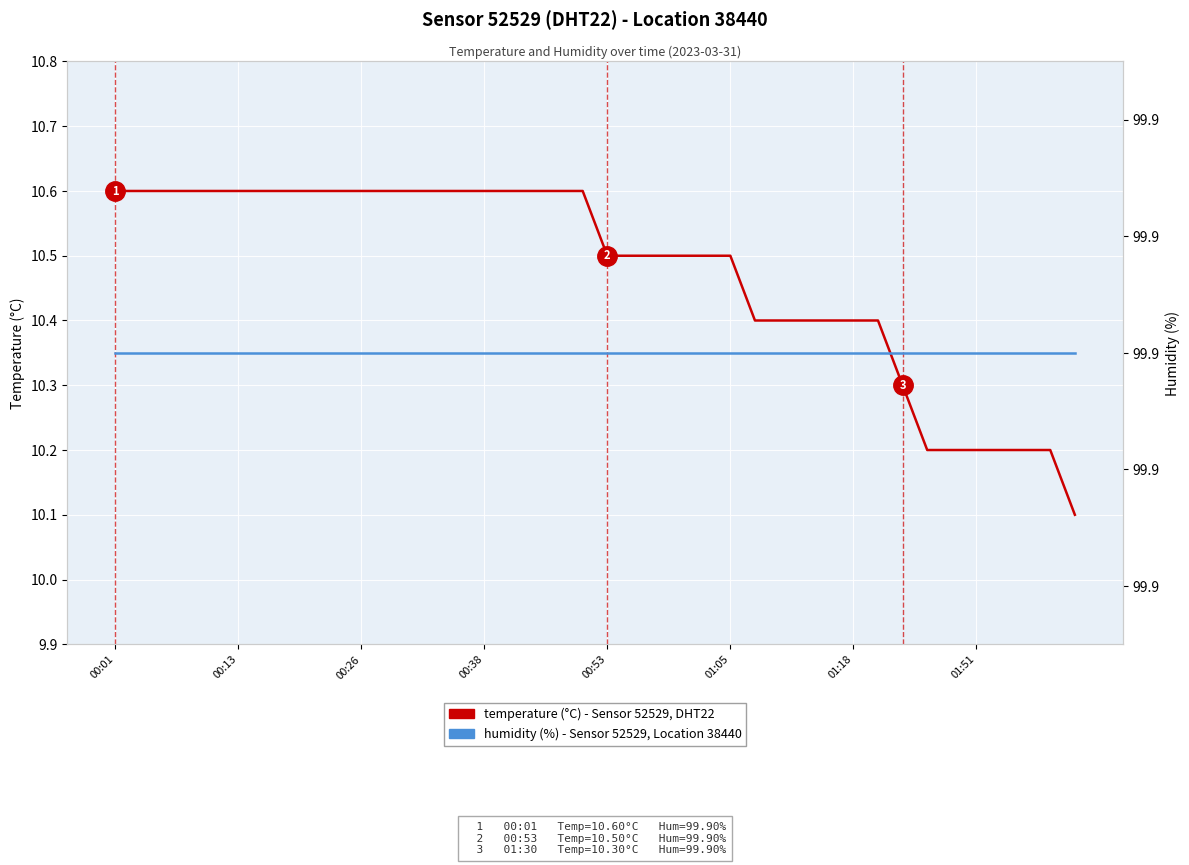

True or false: humidity (%) has a value of 39.5 at 01:51.

False